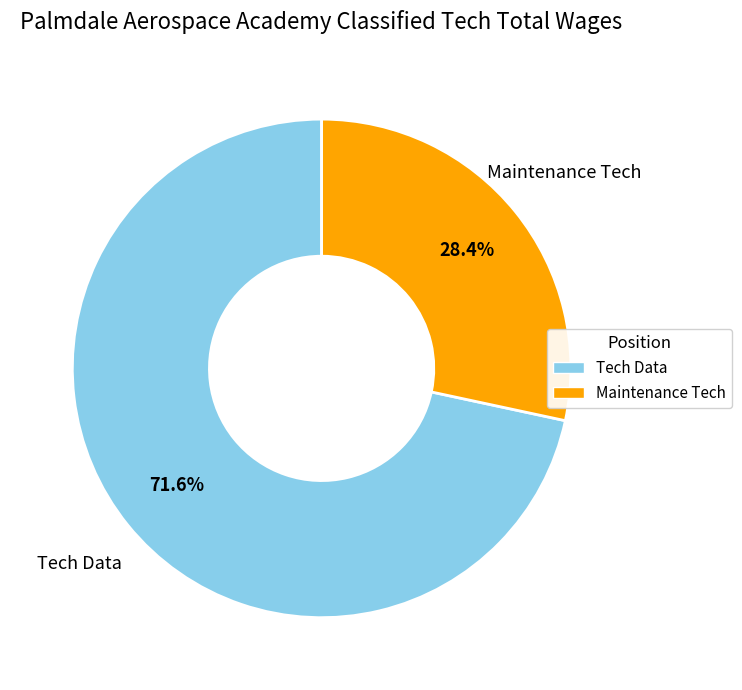

To the nearest percent, what is the difference between the largest and smallest slice percentages?

43%